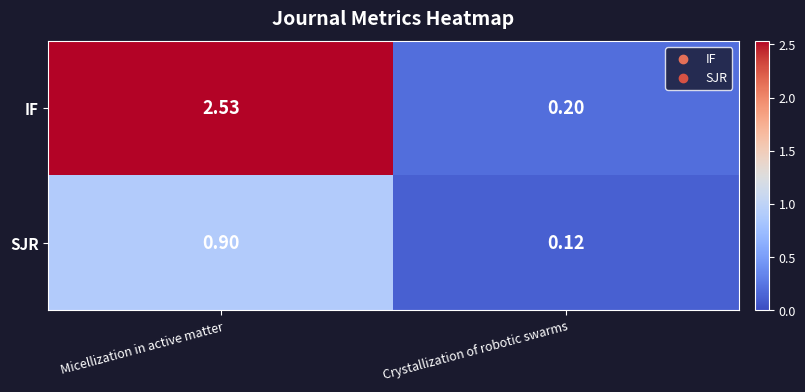

Which category has the highest value across all series?

Micellization in active matter